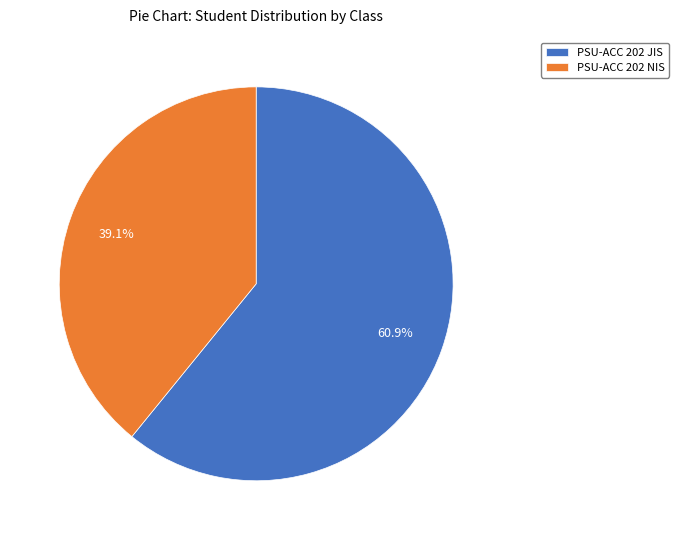

To the nearest percent, what is the combined percentage of PSU-ACC 202 NIS and PSU-ACC 202 JIS?

100%